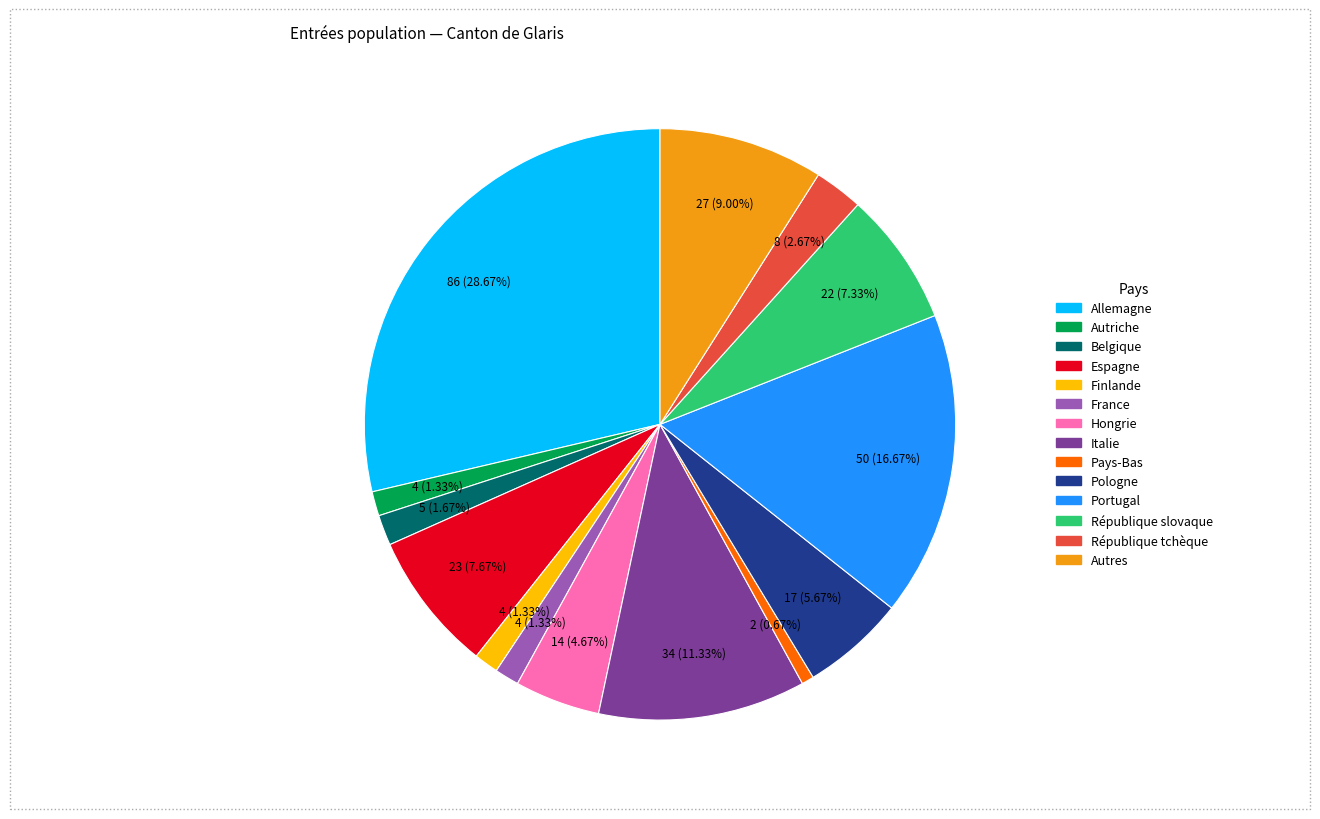

Is there any slice that represents more than half of the pie?

No